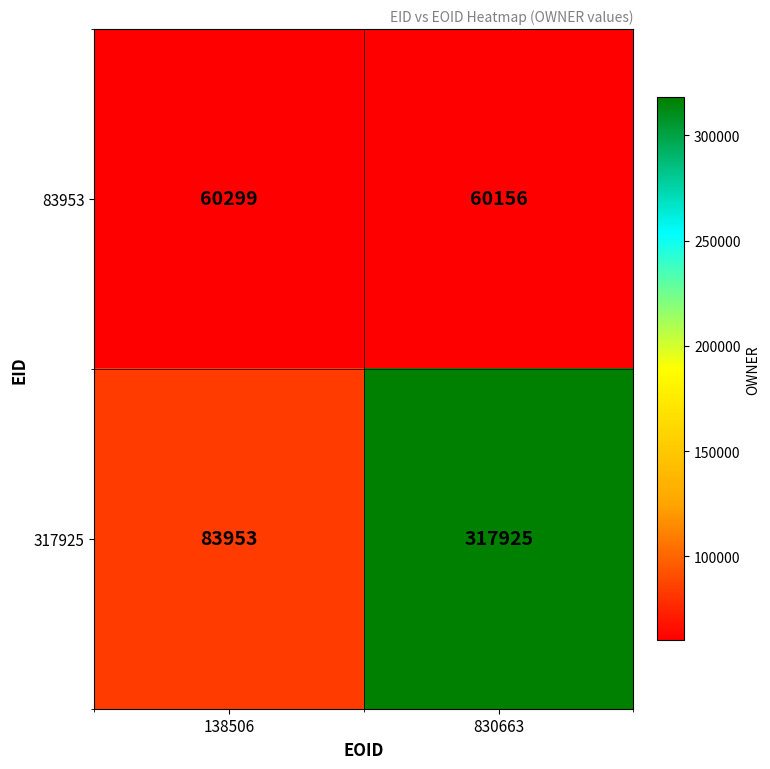

At which category is the sum across all series the highest?

830663